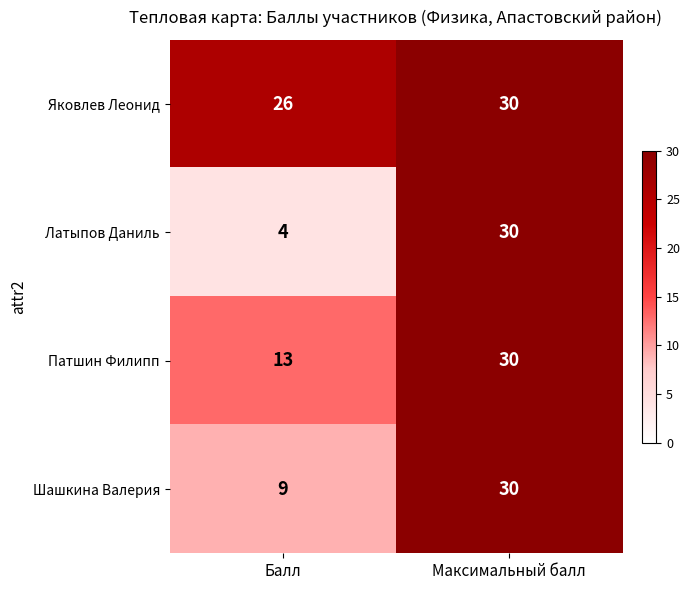

The value of Шашкина Валерия at Балл is 9. True or false?

True